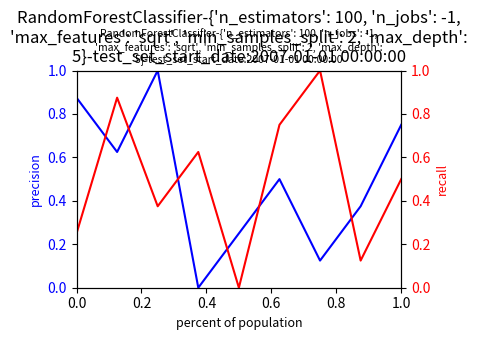

How many lines are shown in the chart?

2